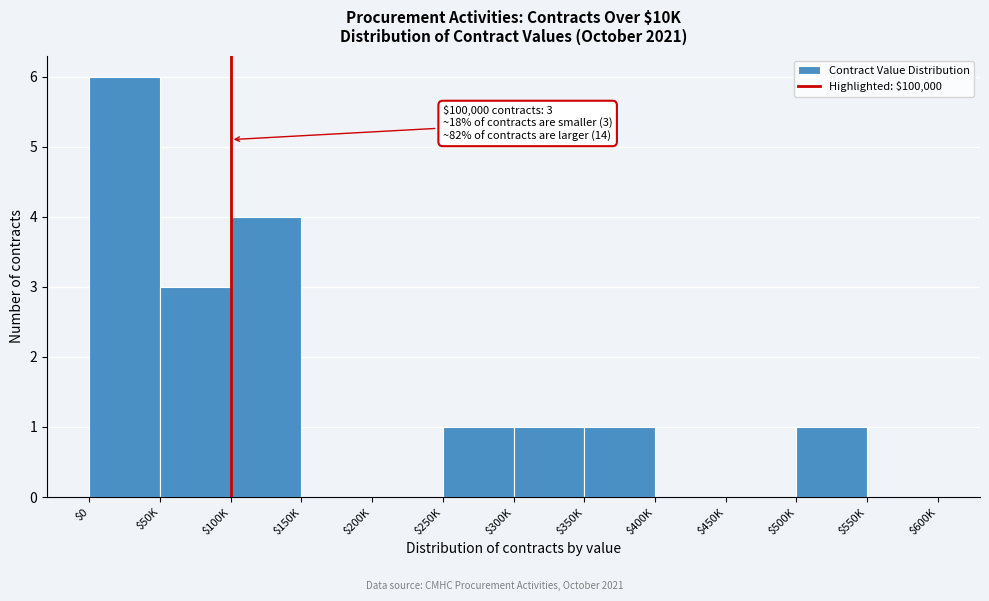

Is it true that the value at $250K is 1?

True